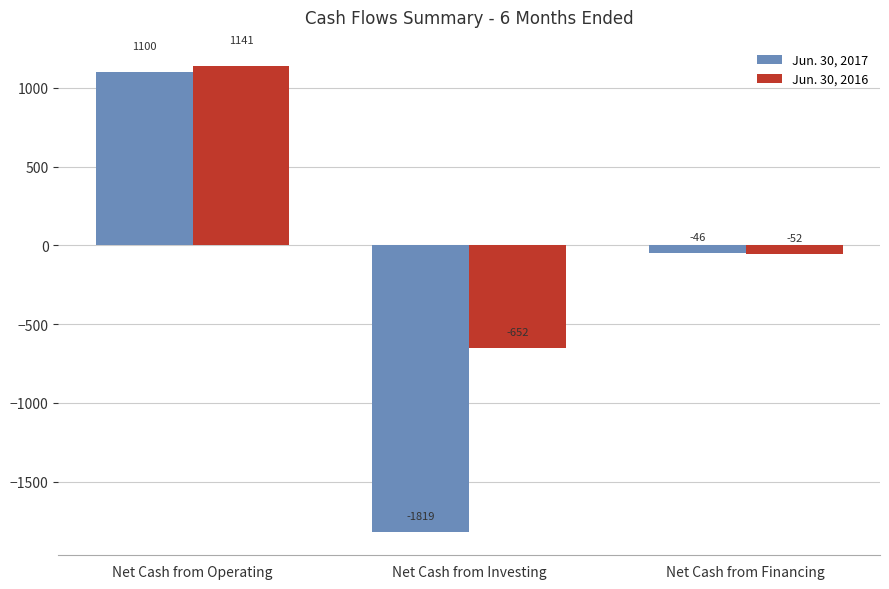

Rank the series by their maximum value, from lowest to highest.

Jun. 30, 2017, Jun. 30, 2016